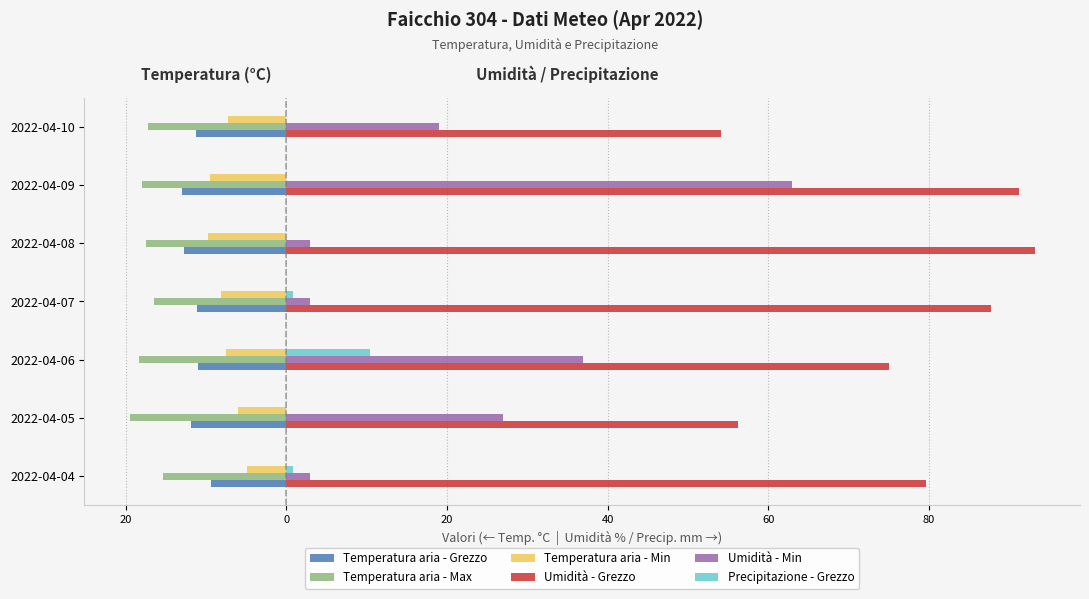

Reading right to left, list all the values displayed in this chart.

Temperatura aria - Grezzo: -11.2	-13.0	-12.8	-11.1	-11.0	-11.9	-9.4
Temperatura aria - Max: -17.2	-18.0	-17.5	-16.5	-18.4	-19.5	-15.4
Temperatura aria - Min: -7.3	-9.5	-9.8	-8.1	-7.5	-6.0	-4.9
Umidità - Grezzo: 54.1	91.2	93.2	87.7	75.1	56.3	79.7
Umidità - Min: 19.0	63.0	3.0	3.0	37.0	27.0	3.0
Precipitazione - Grezzo: 0.0	0.0	0.0	0.8	10.4	0.0	0.8